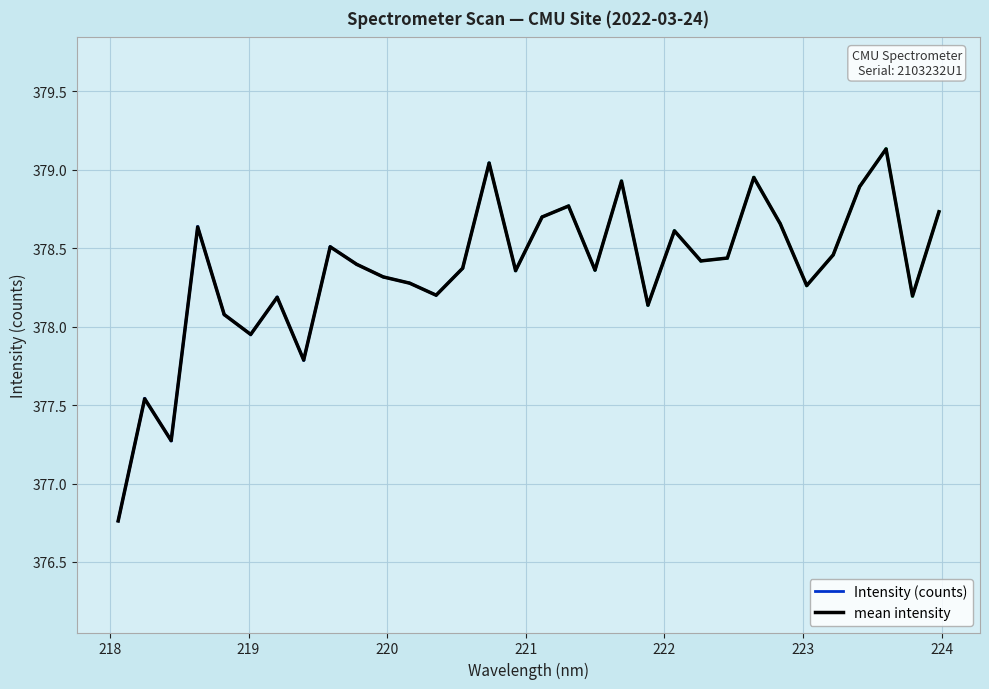

What is the label of the 4th point from the left?

218.6332